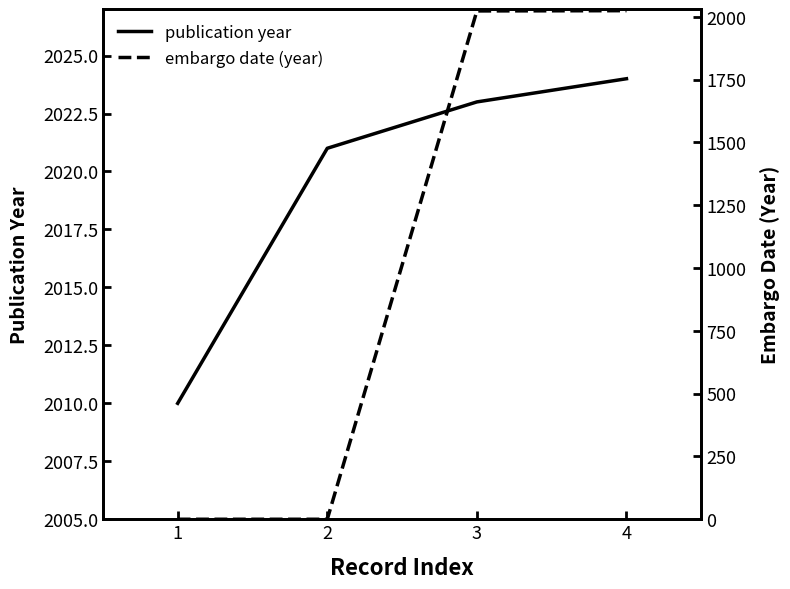

True or false: publication year has more than 2 points higher than both neighbors.

False